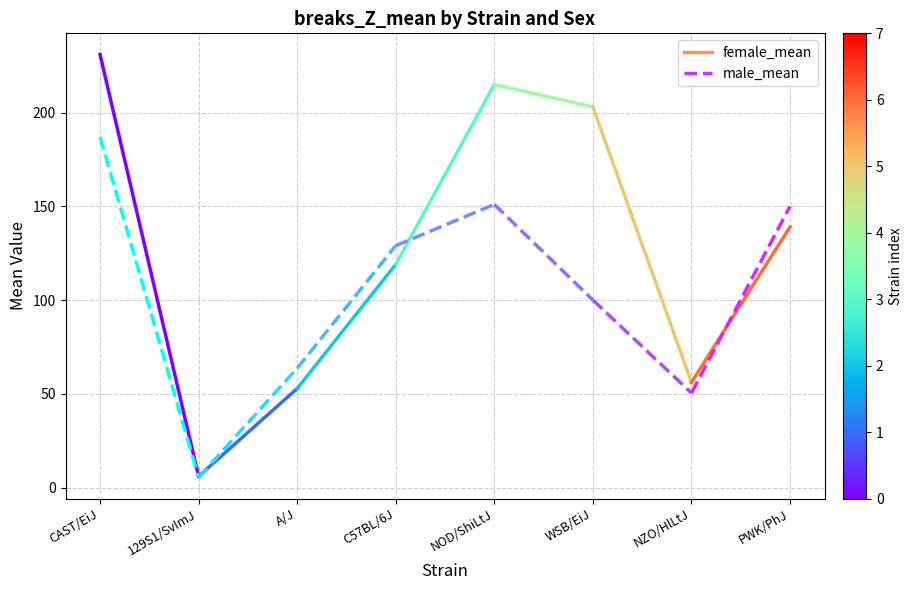

What is the label of the 2nd point from the right?

CAST/EiJ